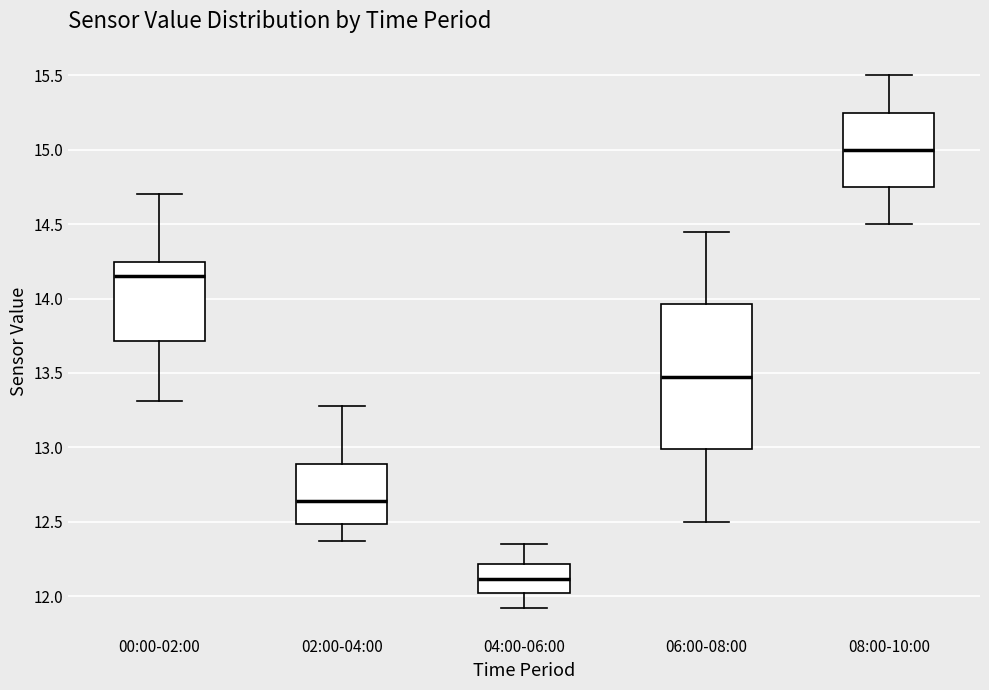

Which box has the highest median line?

08:00-10:00